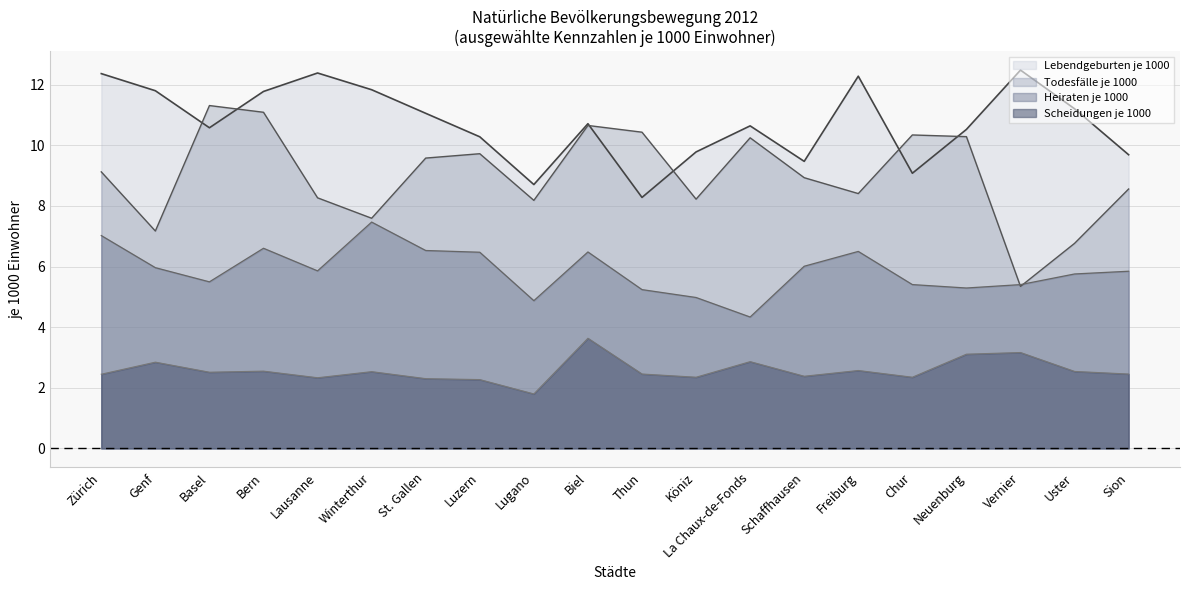

The value of Todesfälle je 1000 at Thun is 17.2. True or false?

False